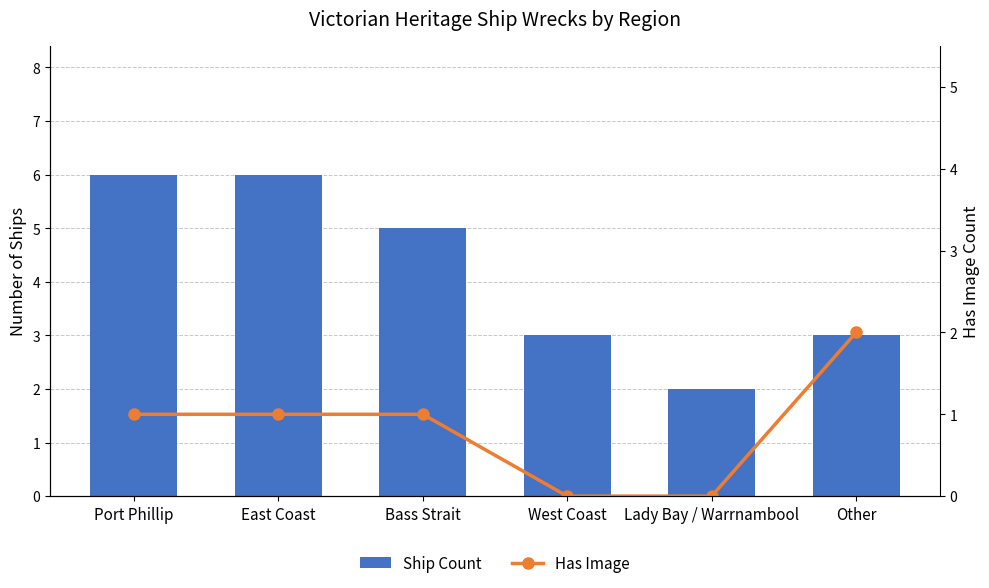

What is the difference between the second highest and second lowest values in the Has Image series?

1